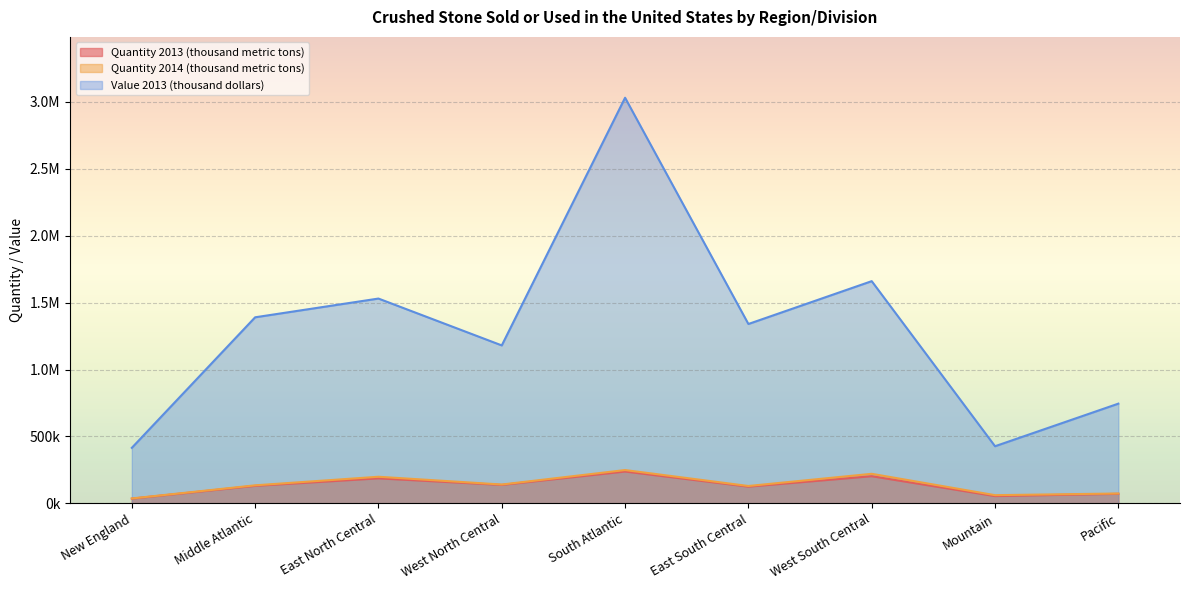

What is the sum of all Quantity 2014 (thousand metric tons) values?

1247200